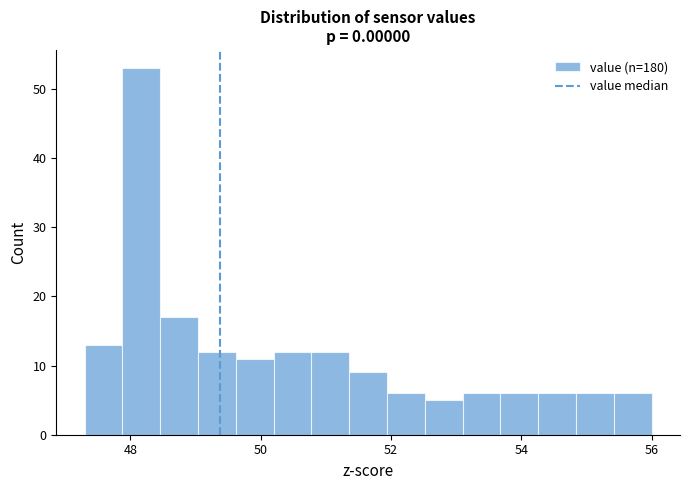

Read against the x-axis, roughly where is the centre of the tallest bar?

48.2